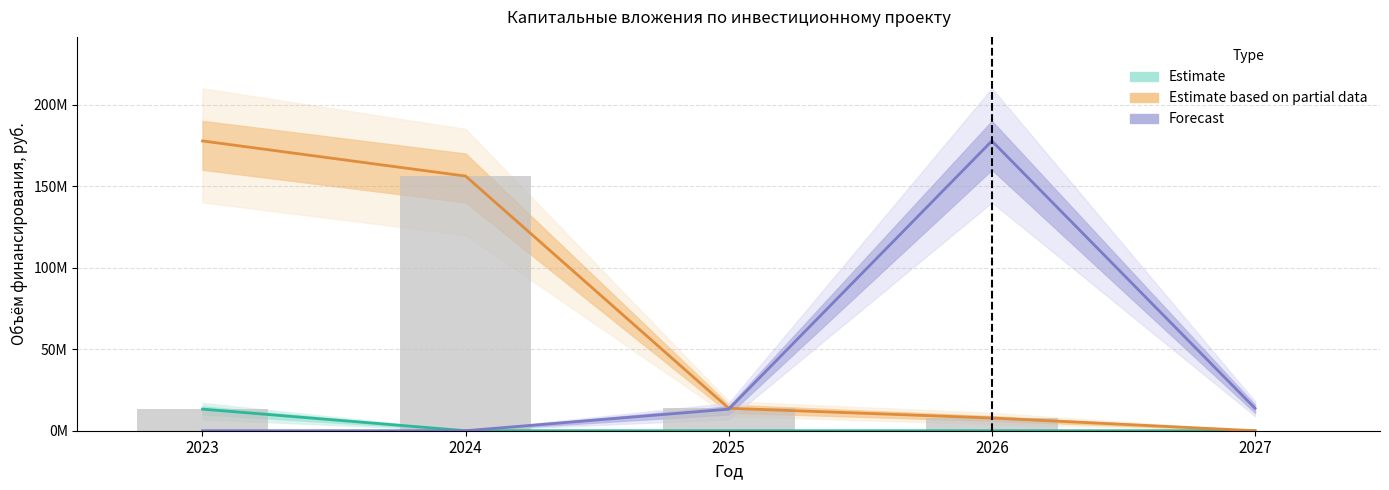

What is the maximum value shown in the chart?

177697722